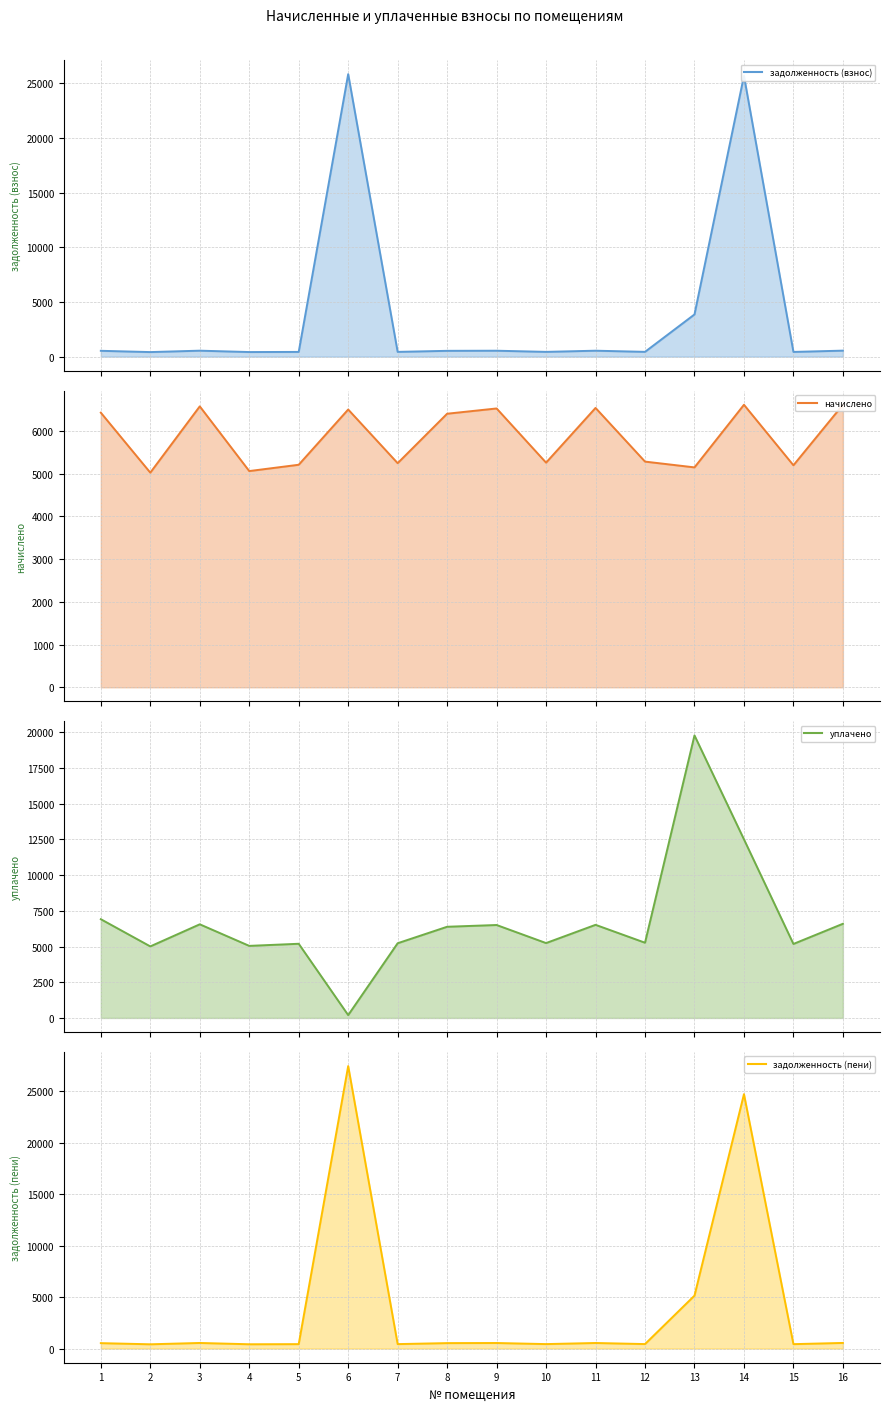

Between 1 and 13, which is larger?

13